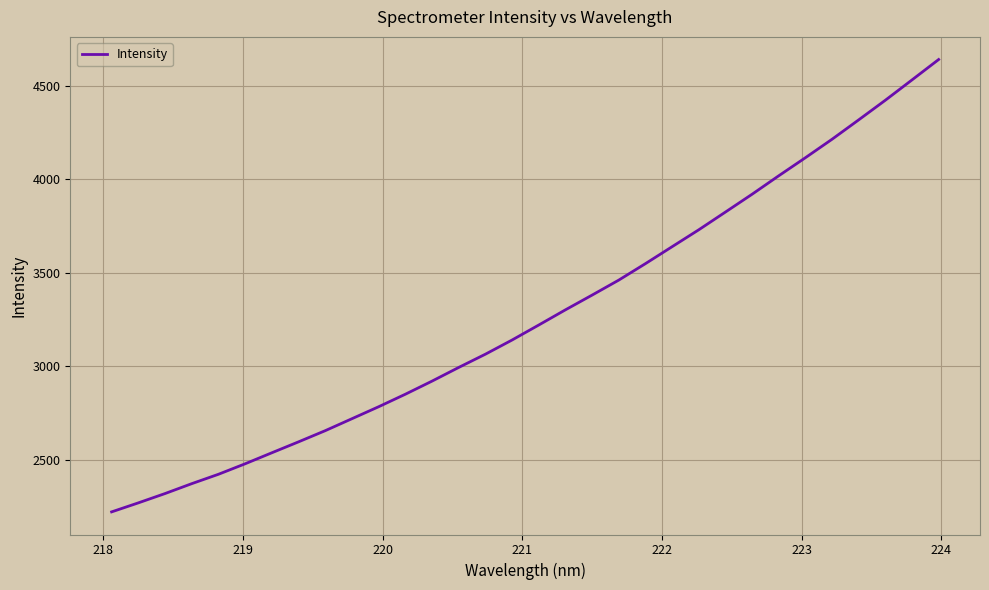

What is the sum of all values?

104626.4